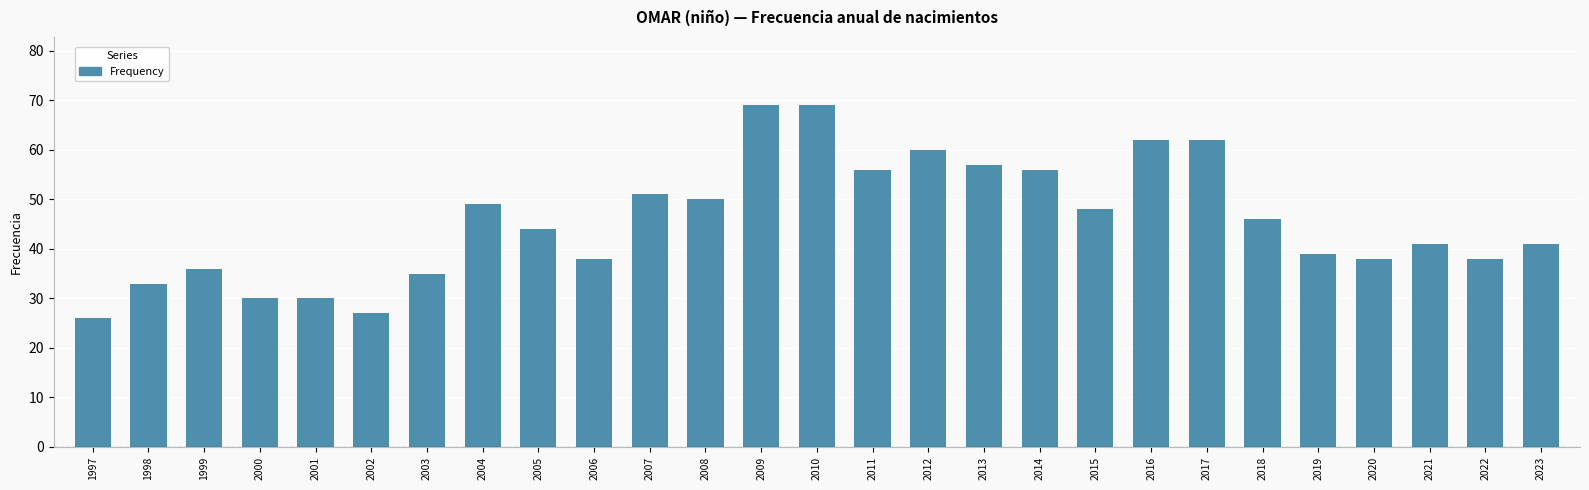

The value at 2014 is 77. True or false?

False